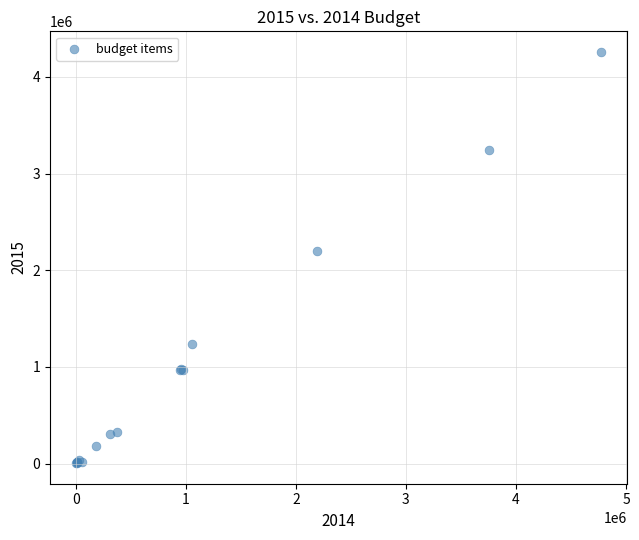

What Y value in the scatter plot is closest to 2132000?

2194400